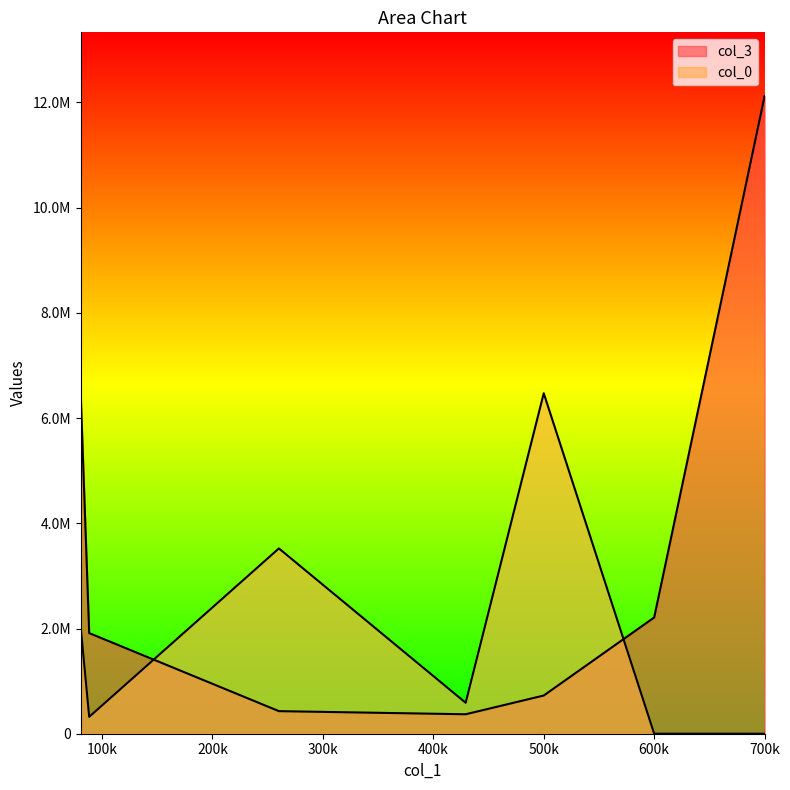

Which series ends up on top after the final intersection of col_0 and col_3?

col_3